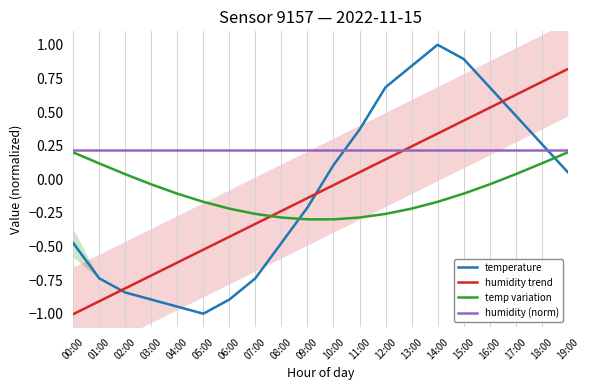

Where is humidity trend nearest to the value 0?

10:00